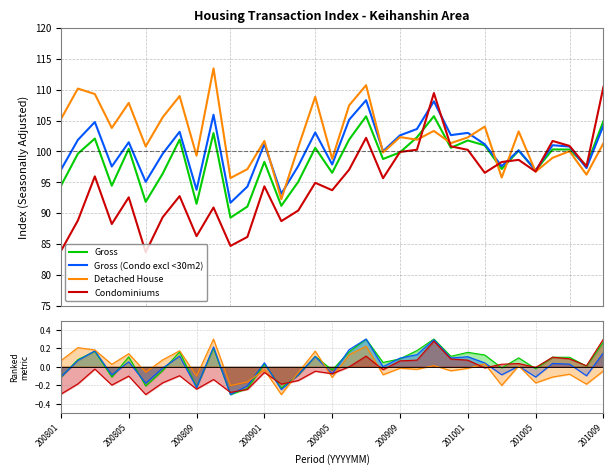

Which series has the largest range (max minus min)?

Condominiums